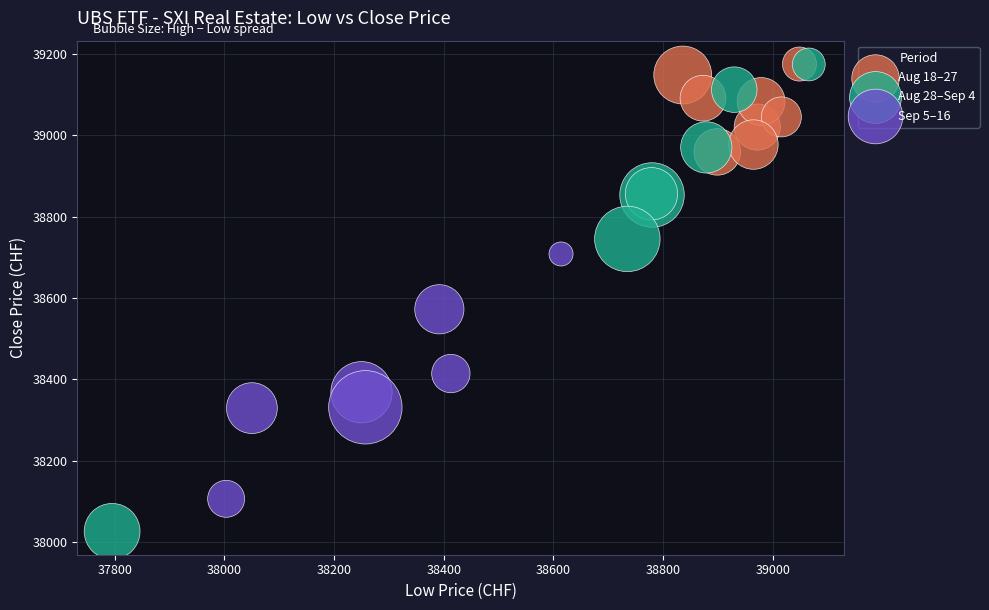

Which series has the widest spread of Y values?

Aug 28–Sep 4